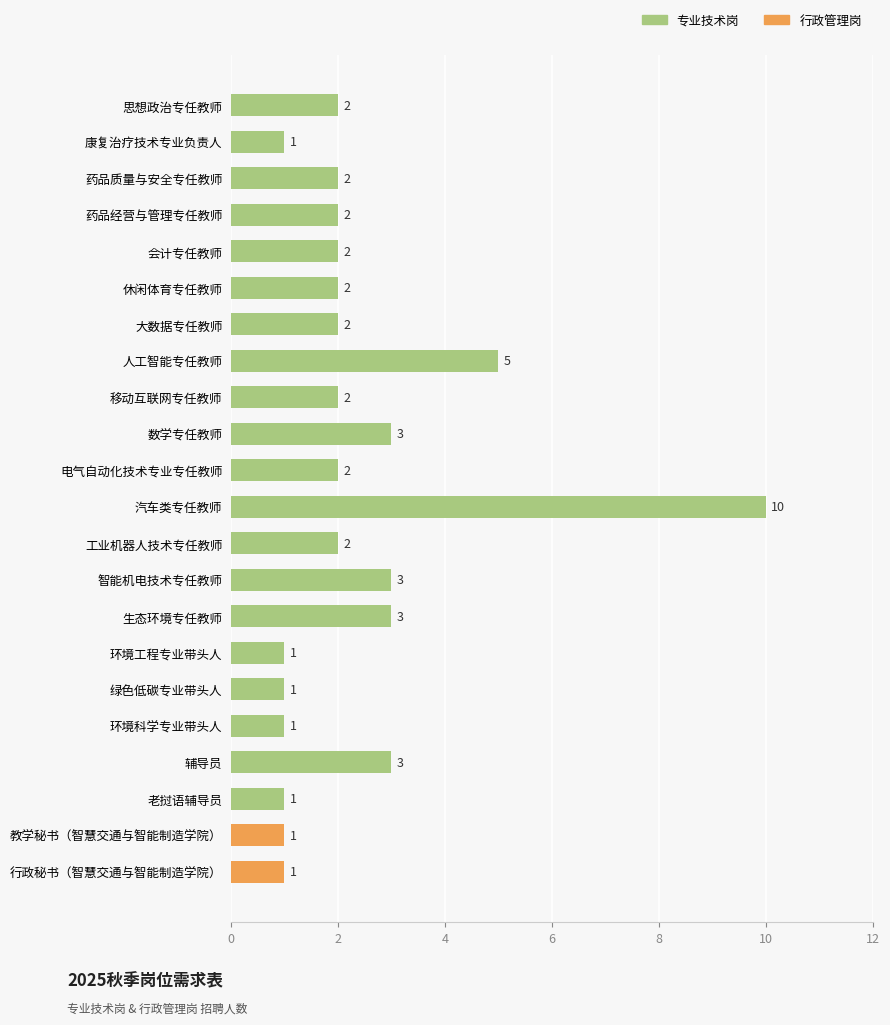

At which label is the value closest to 5?

人工智能专任教师